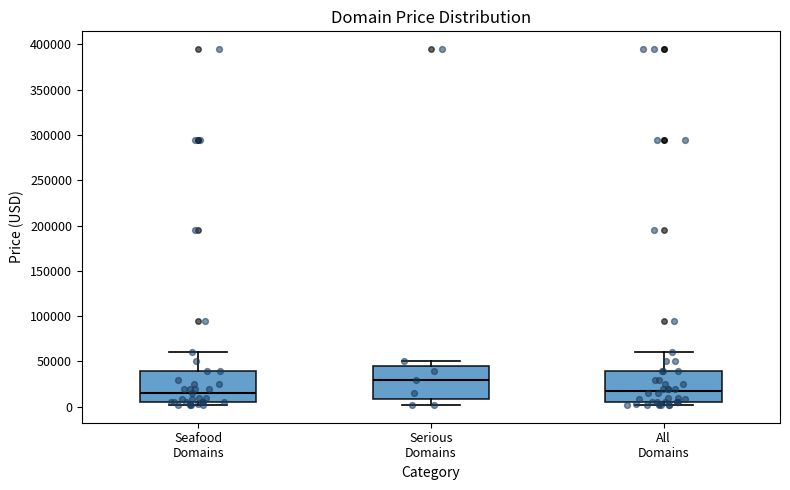

Where is the upper edge of the box for Seafood Domains on the y-axis? The values are not printed on the chart, so give them approximately, as read against the axis.

40000